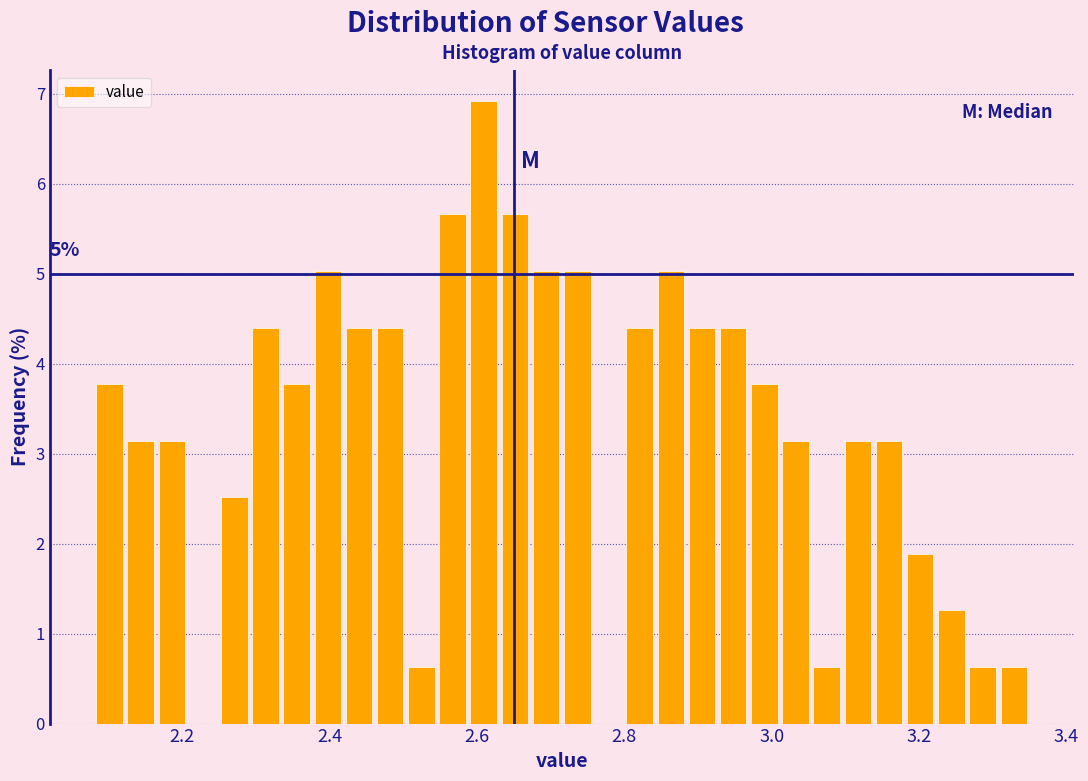

Read against the x-axis, roughly where is the centre of the tallest bar?

2.60